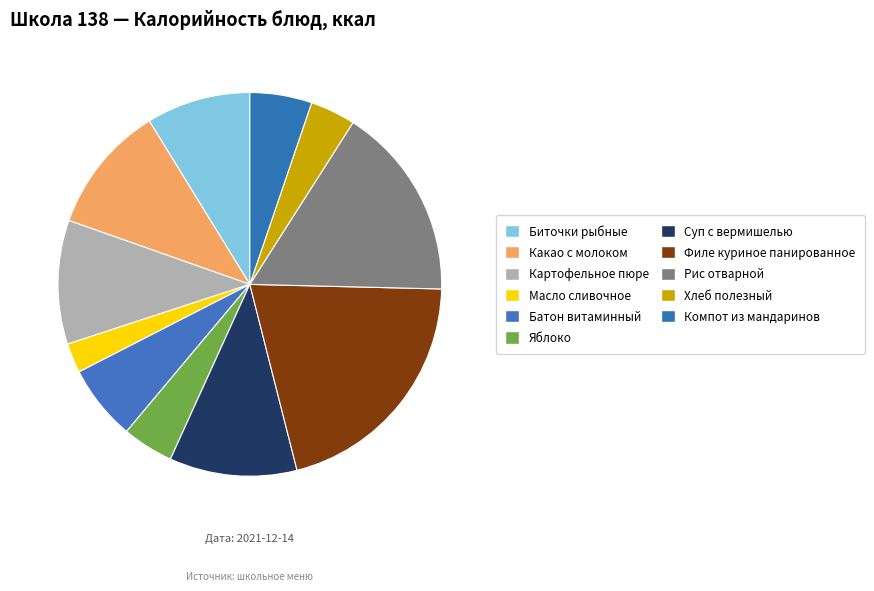

What is the change in value from Батон витаминный to Хлеб полезный?

-33.6